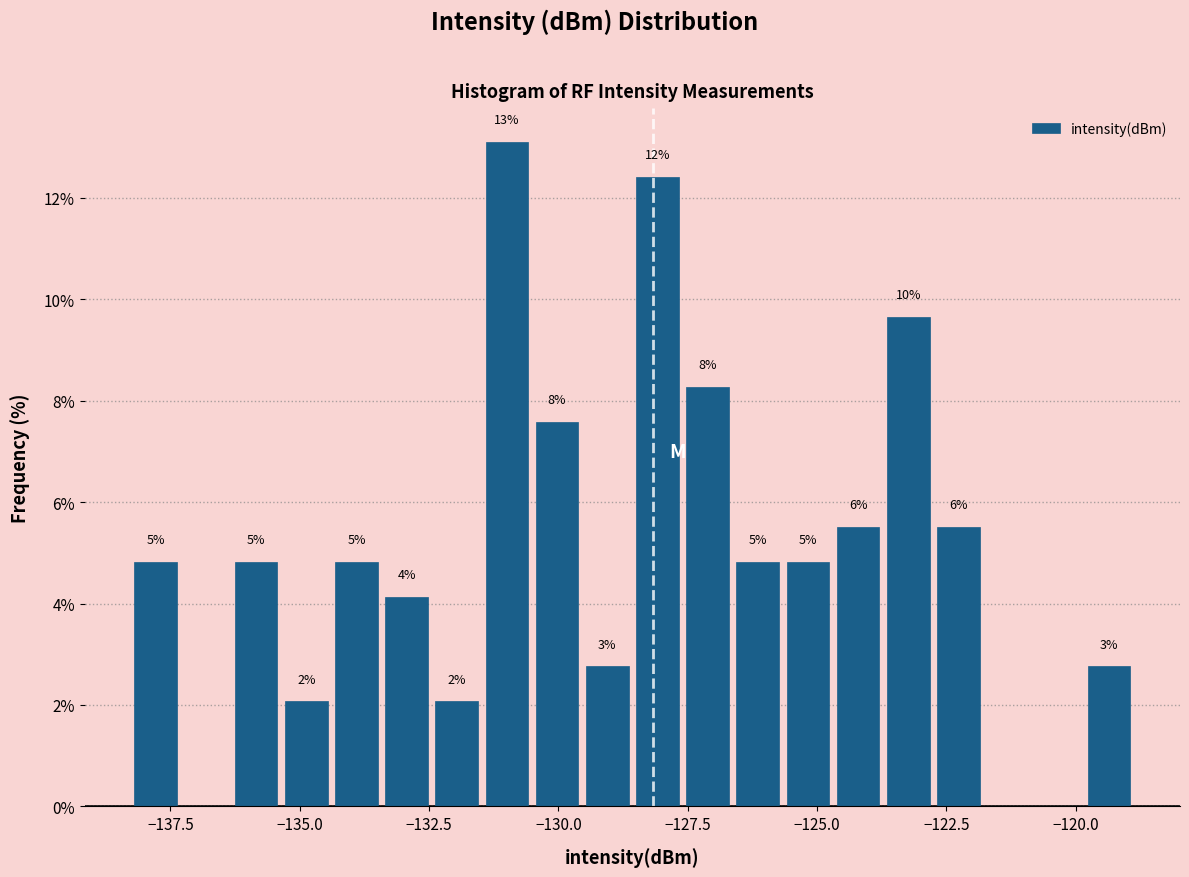

Around what value on the x-axis is the tallest bar? Give the approximate position of its centre, as read against the axis.

-131.0